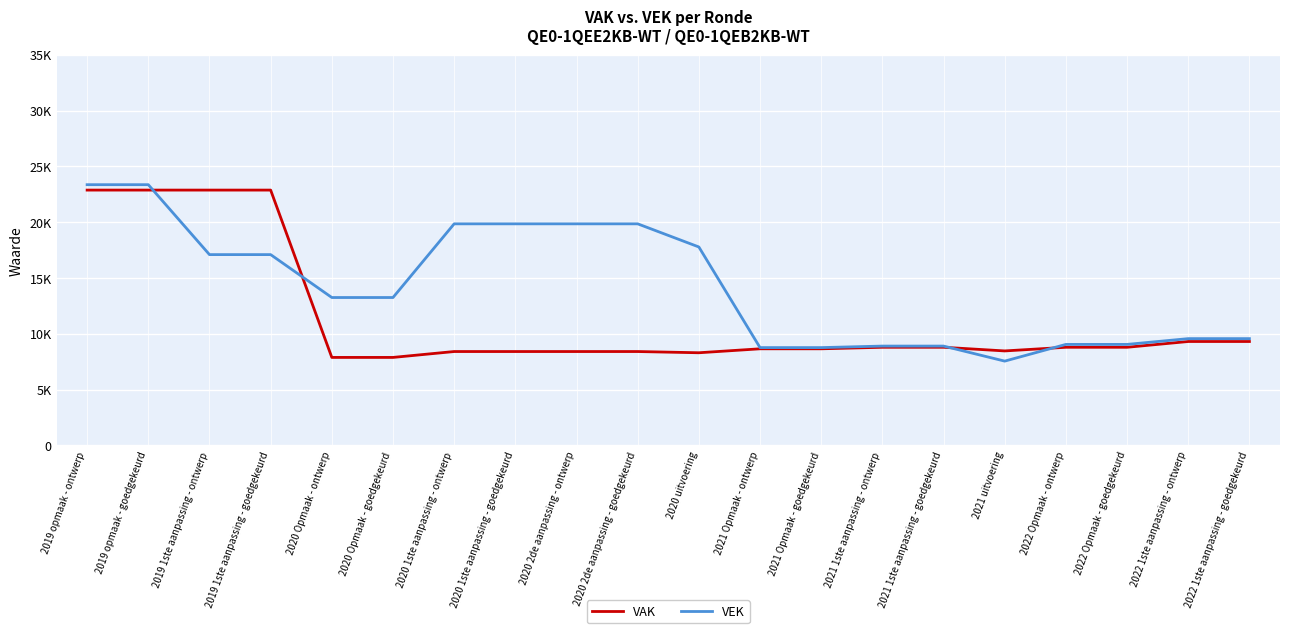

What is the value of the VEK point at the 1st from the left?

23369